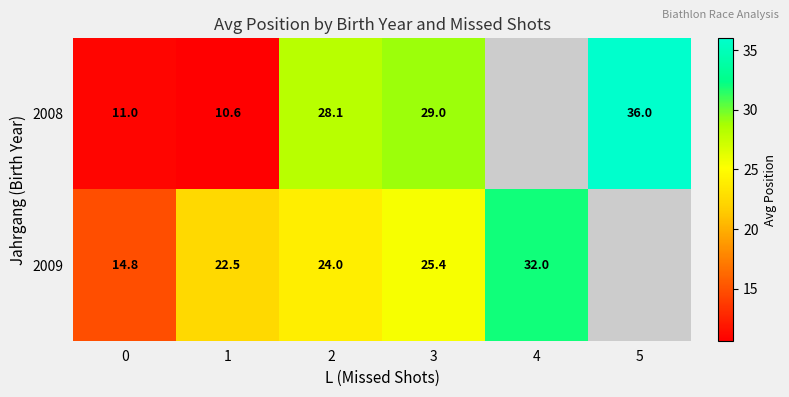

The 2008 series shows 36.0 at 5. True or false?

True